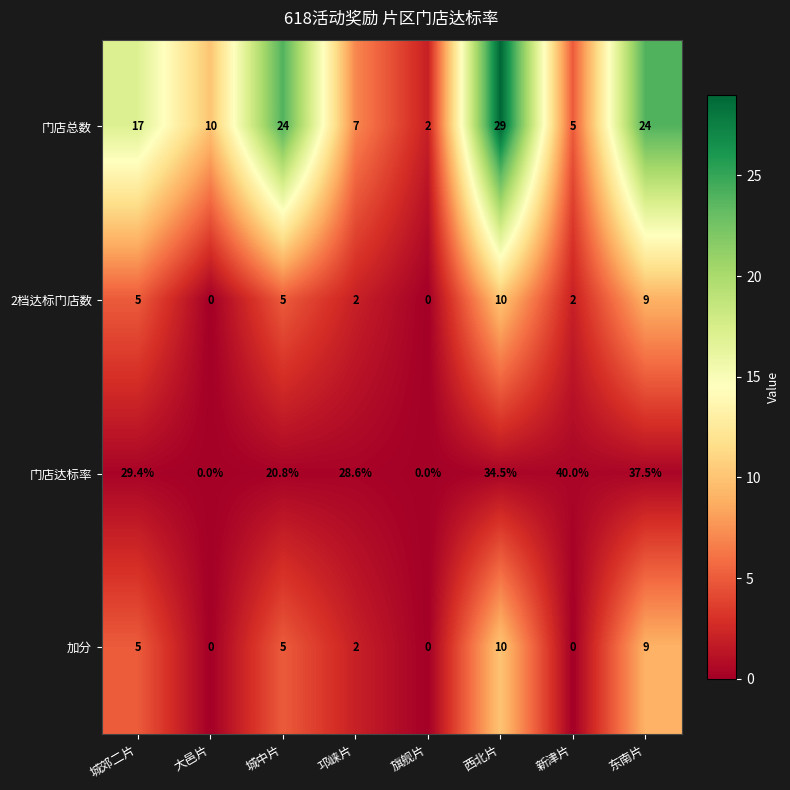

Where is 门店总数 nearest to the value 15?

城郊二片